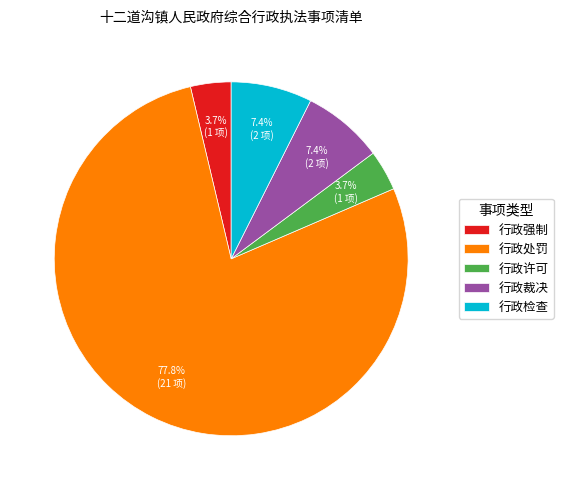

What is the majority slice?

行政处罚